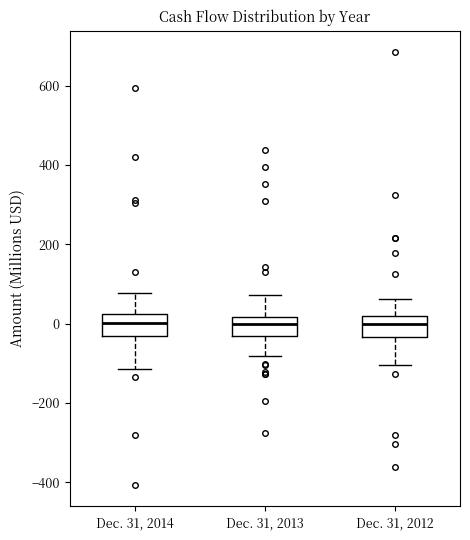

Where does the median line of the box for Dec. 31, 2013 sit on the y-axis? The values are not printed on the chart, so give them approximately, as read against the axis.

0